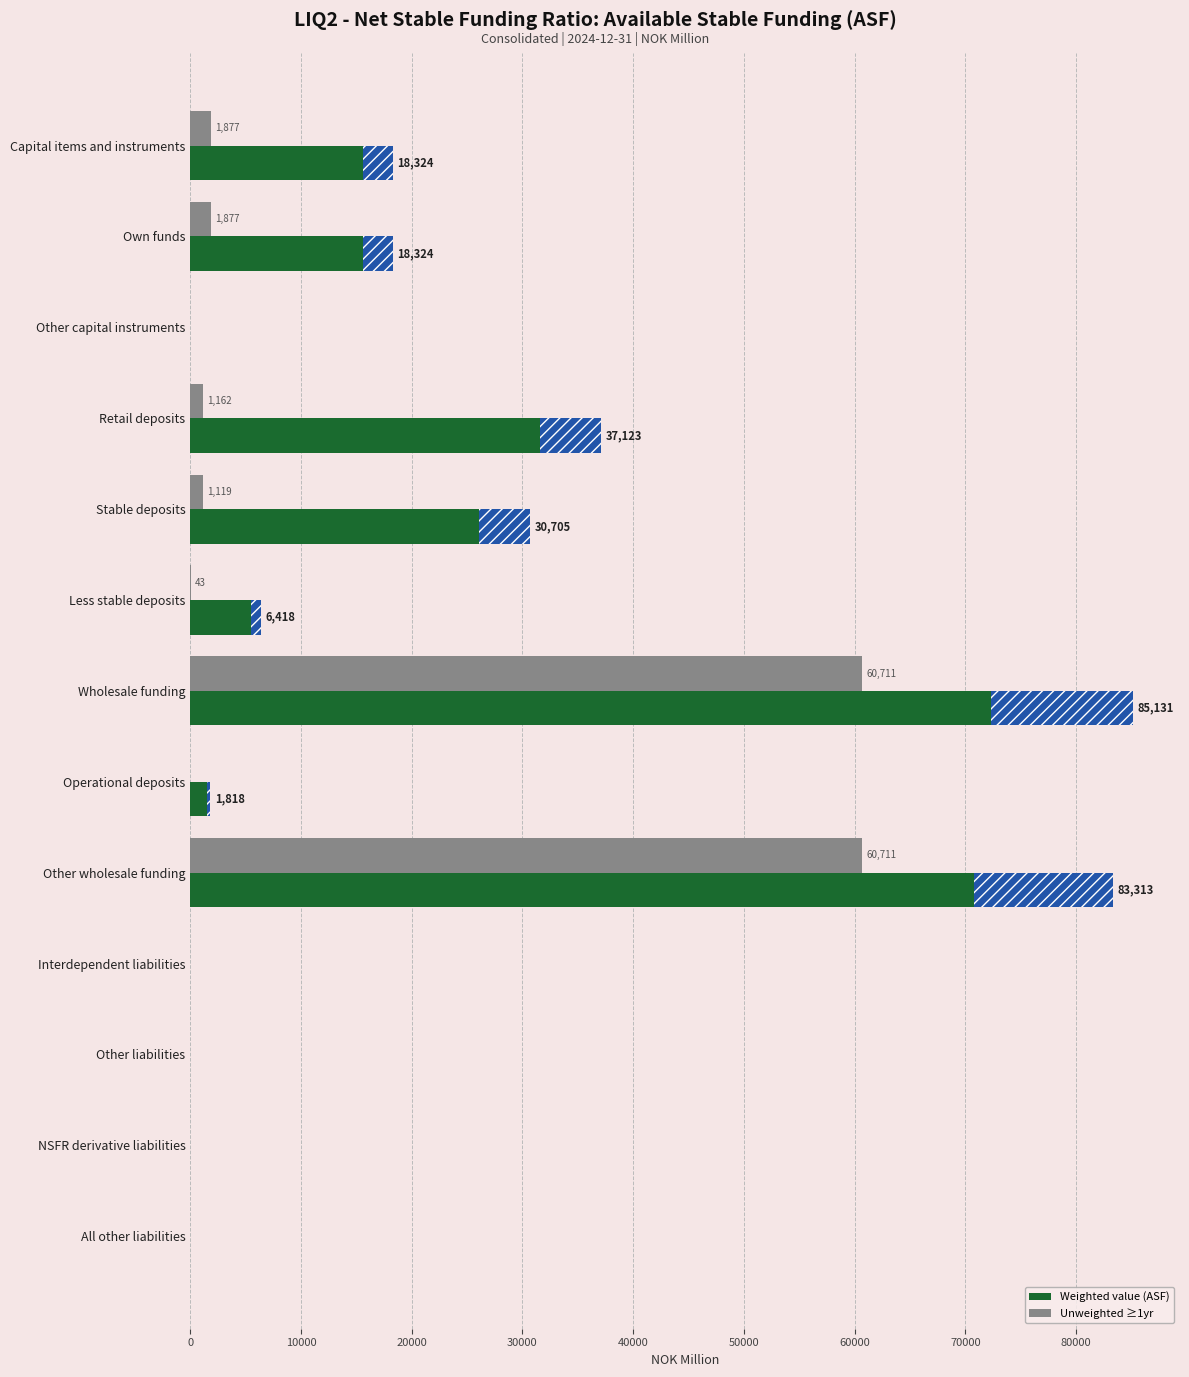

Is the value of Weighted value (ASF) at All other liabilities greater than the value of Unweighted ≥1yr at Capital items and instruments?

No